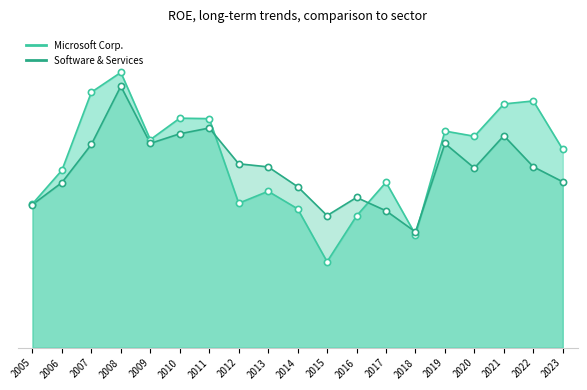

Which series contains the lowest Y value?

Microsoft Corp.